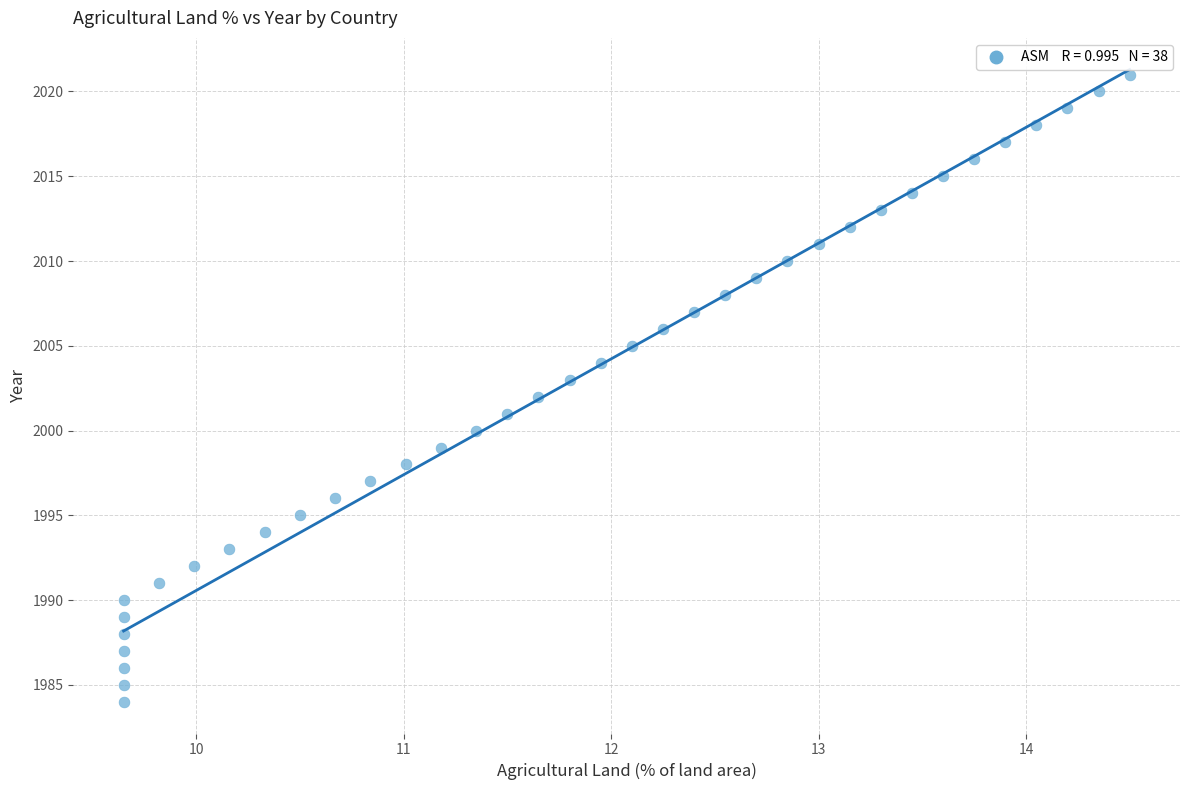

What is the range of Y values (max minus min)?

37